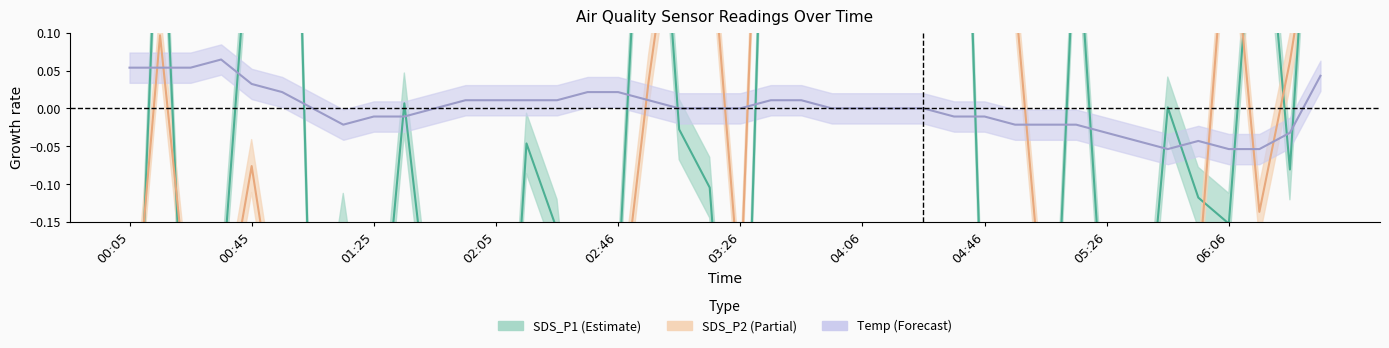

How many intersections are there between SDS_P1 and SDS_P2?

25